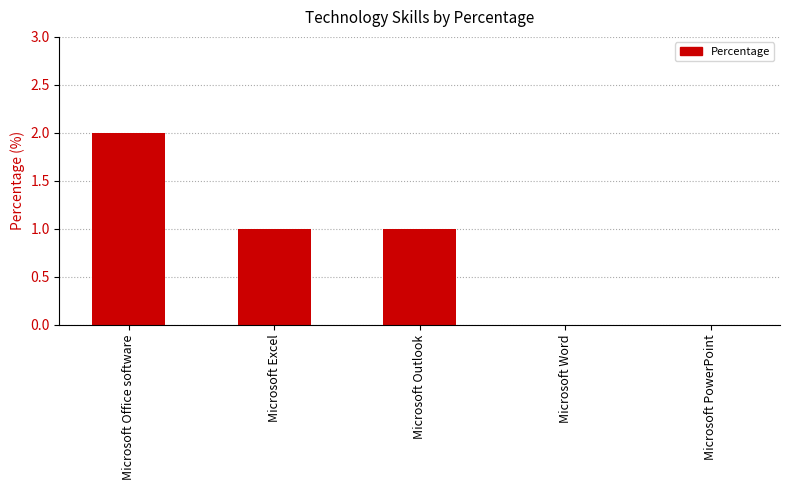

What is the difference between the values at Microsoft Office software and Microsoft Excel?

1